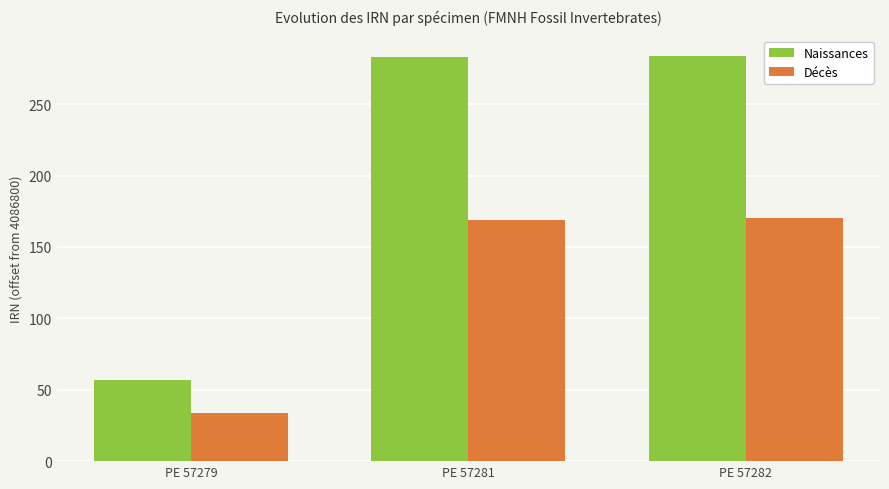

Rank the series by their maximum value, from lowest to highest.

Décès, Naissances